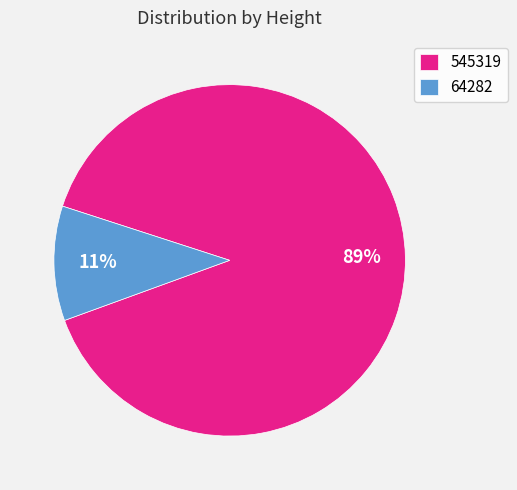

What is the smallest slice in the pie chart?

64282